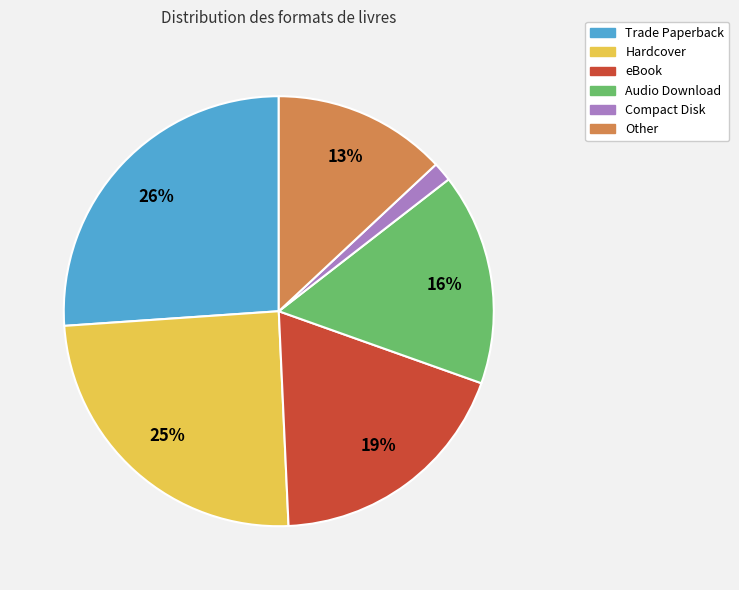

Which slice is the largest?

Trade Paperback